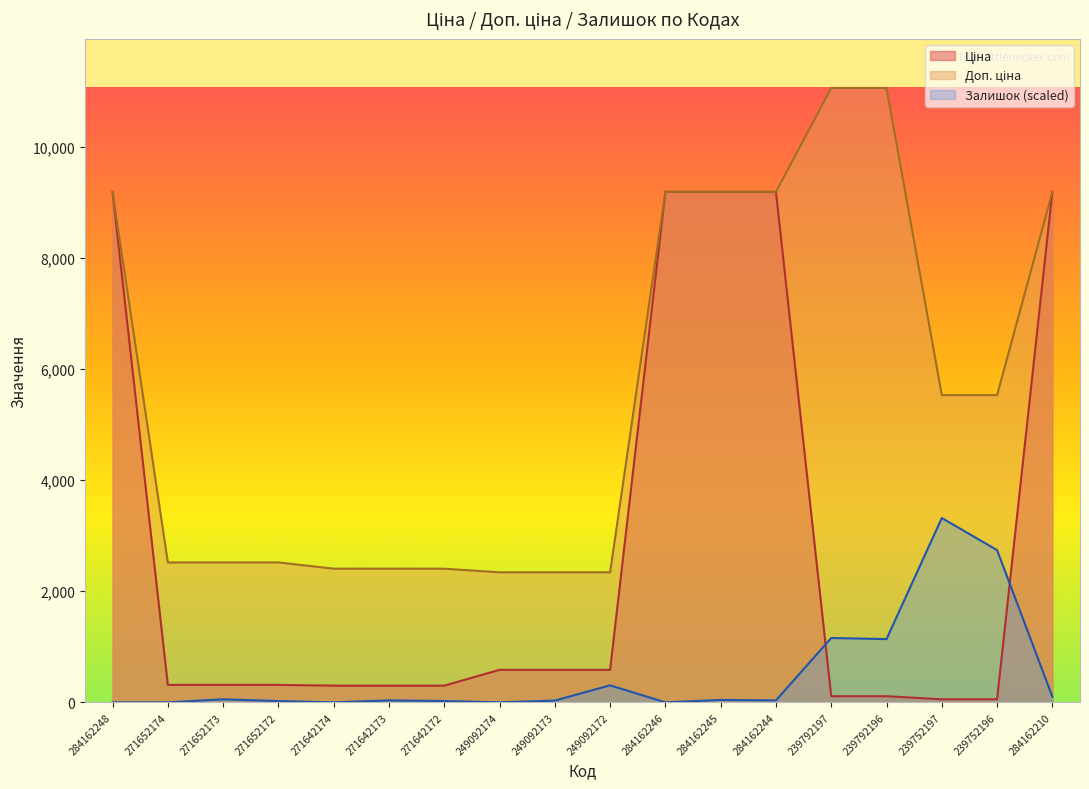

What value does the Залишок series have at 239792197?

1157.8